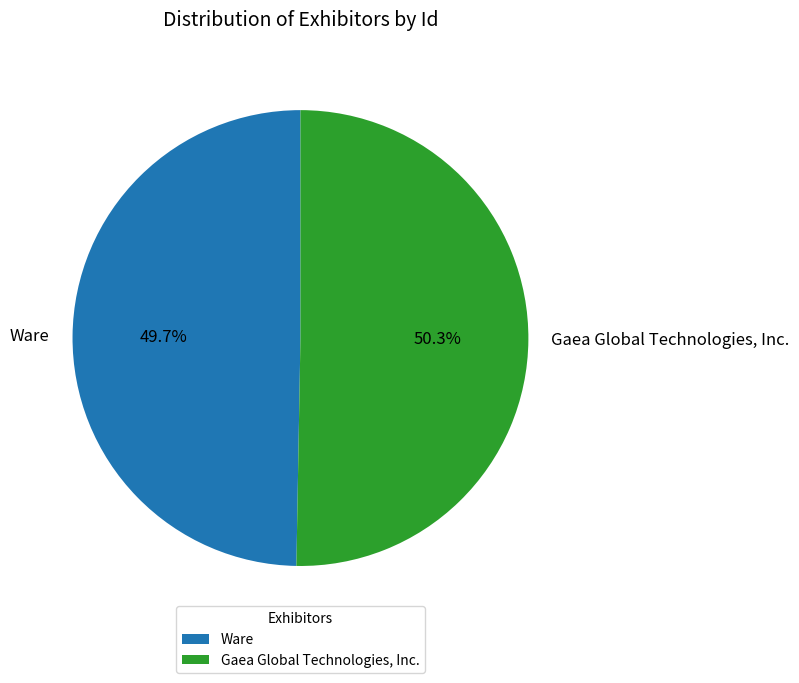

How many segments does this pie chart have?

2